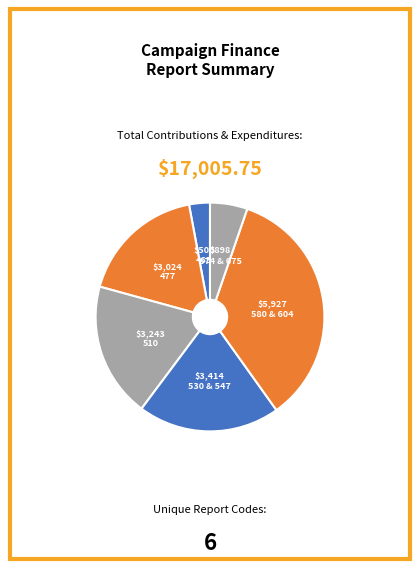

Does 477 represent more than half of the total?

No